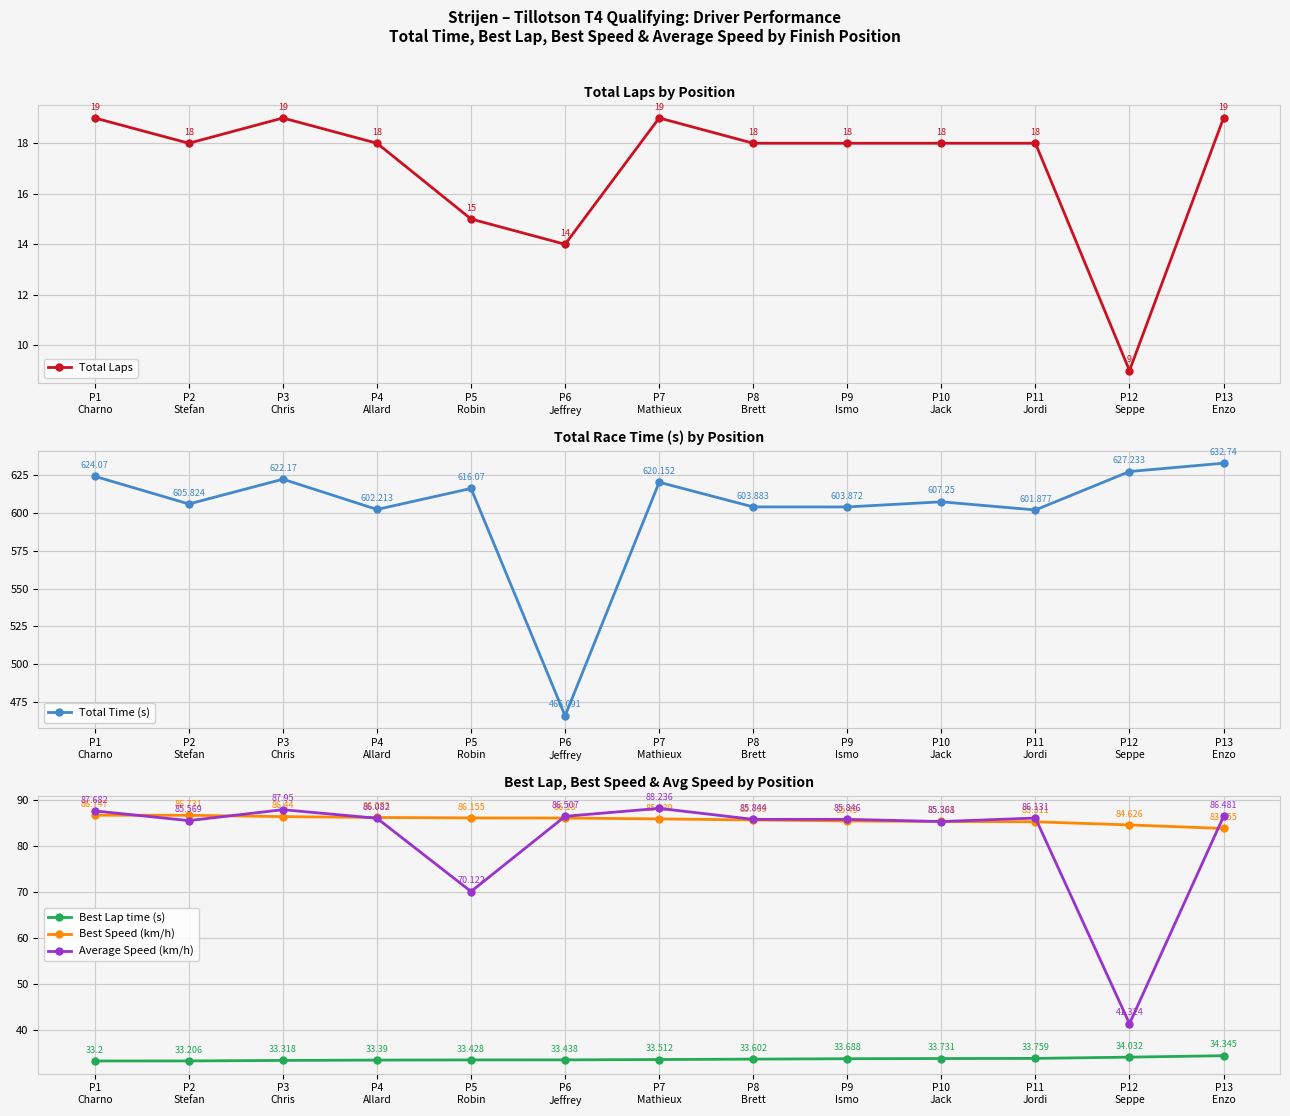

How many interior local valleys does the Total Laps series have?

3